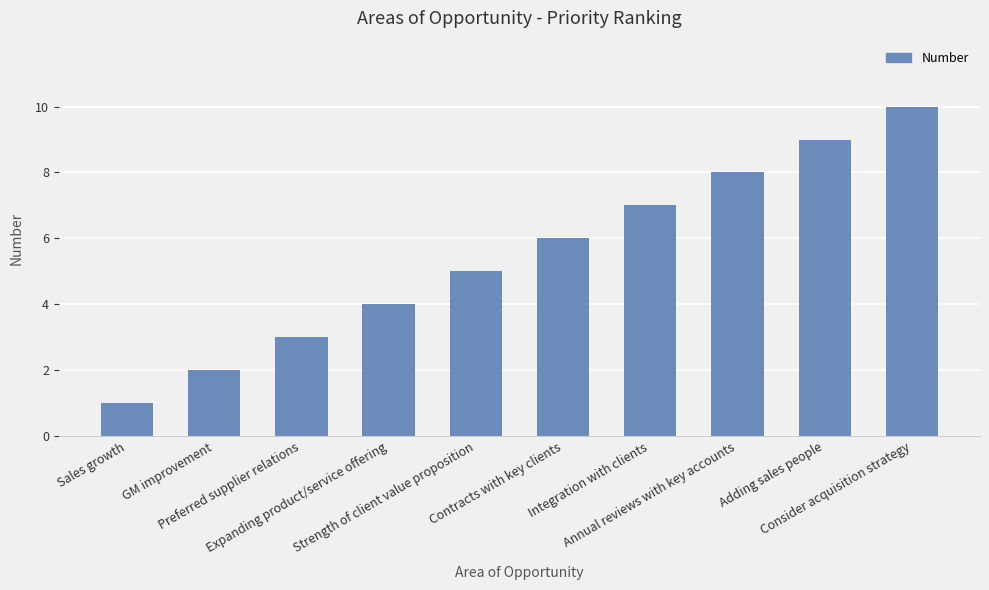

What is the sum of the values at Adding sales people and Strength of client value proposition?

14